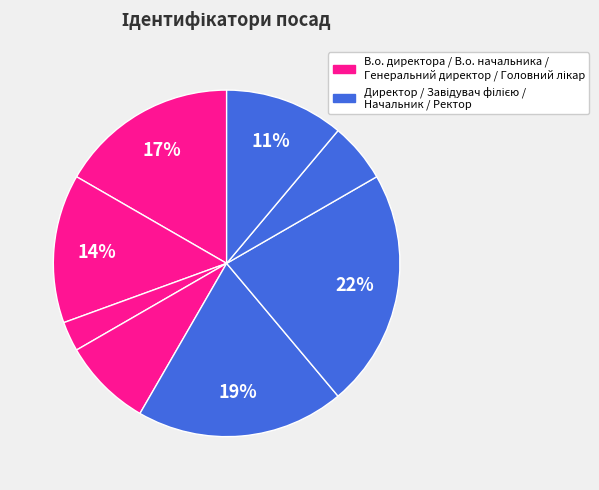

How many segments does this pie chart have?

8